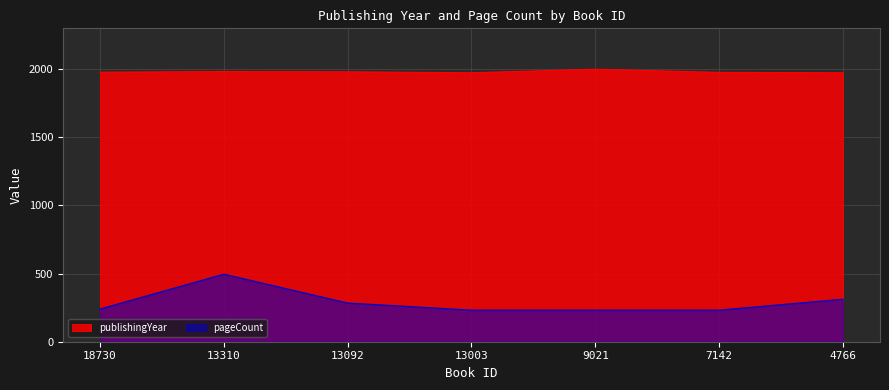

Rank the series by their average value, from highest to lowest.

publishingYear, pageCount